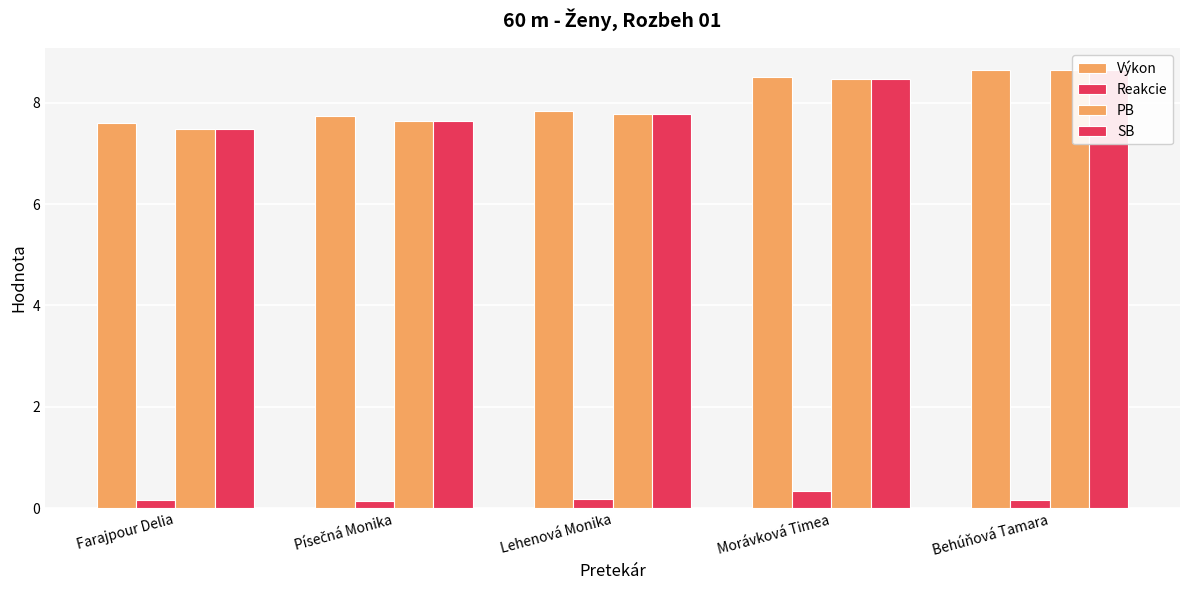

How many bars are there in each group?

4